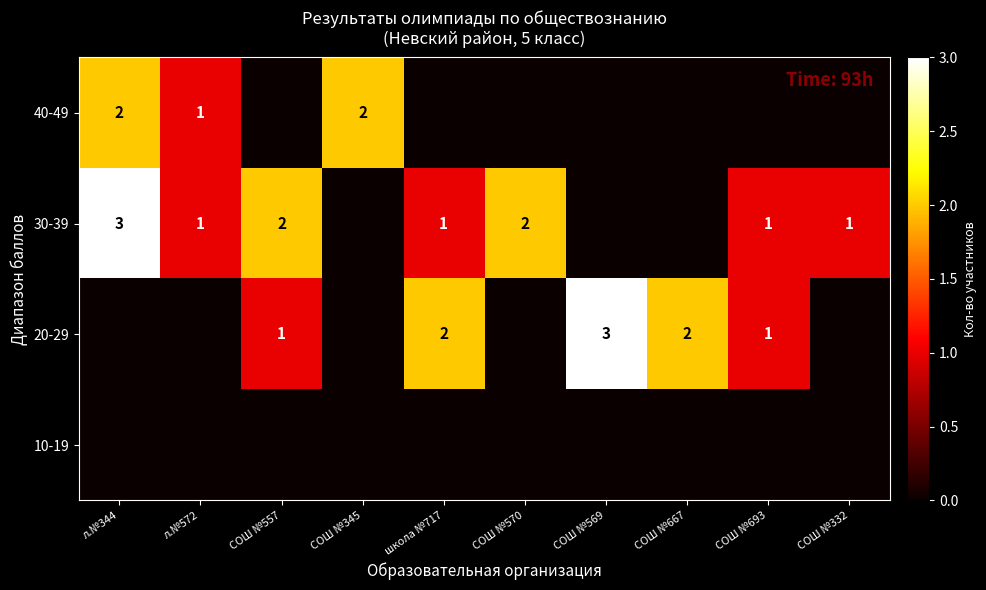

The 30-39 series shows 1 at СОШ №557. True or false?

False